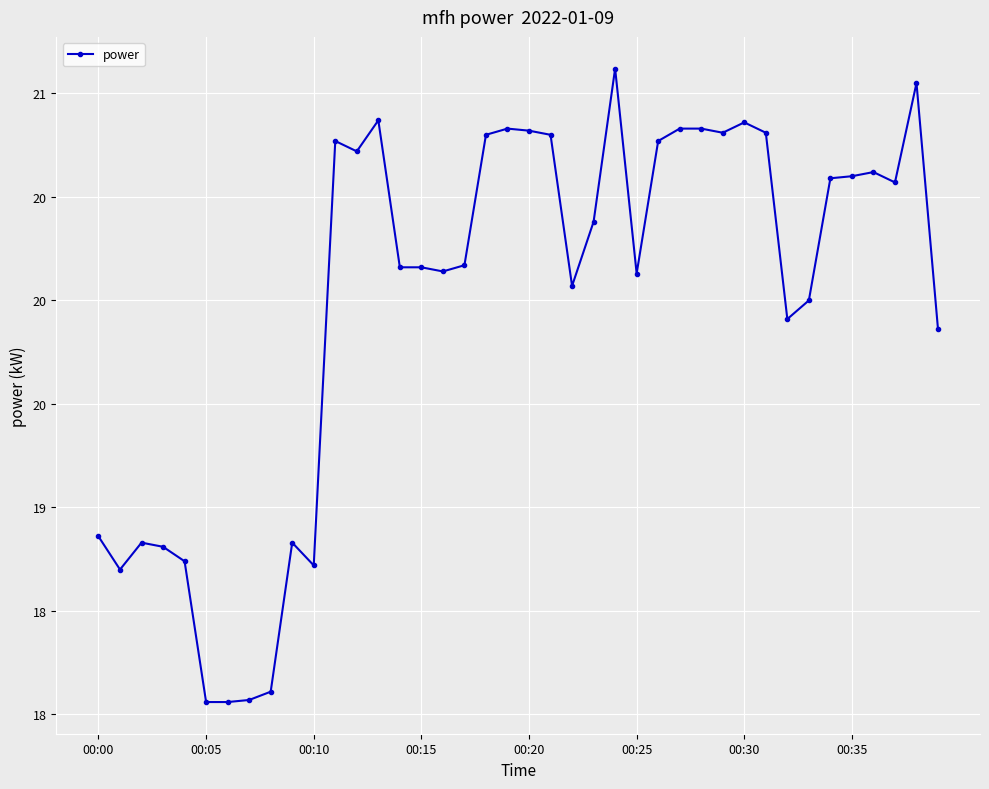

What is the average value?

20.0